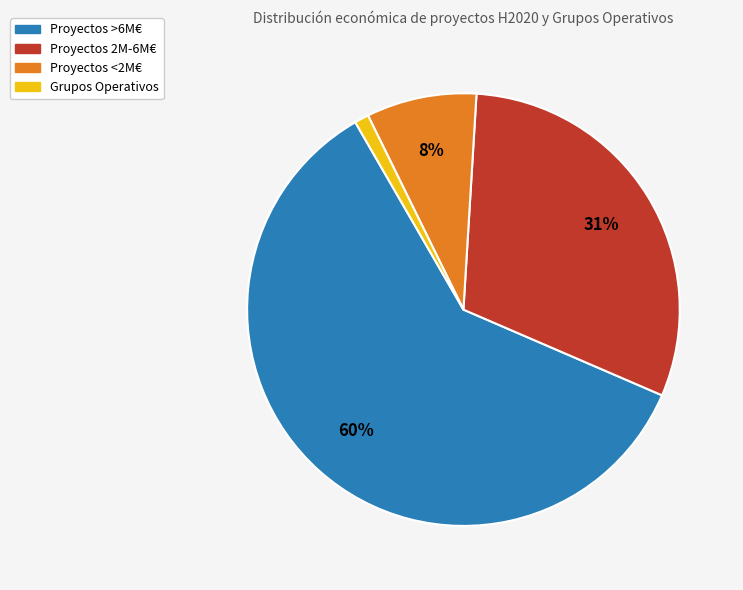

Is there a majority slice in this chart?

Yes